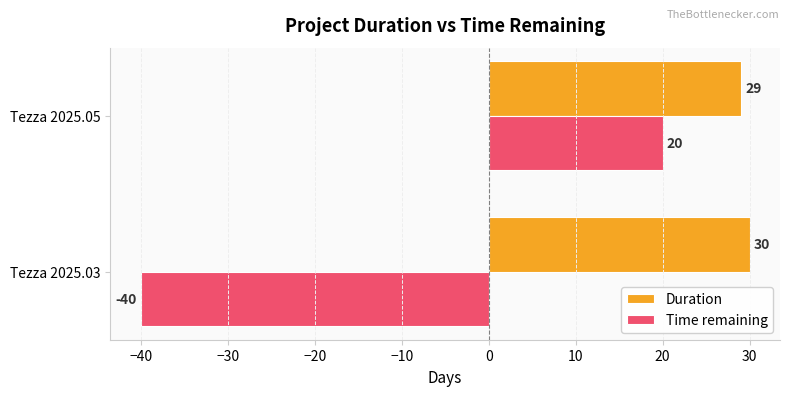

At which category is the sum across all series the highest?

Tezza 2025.05